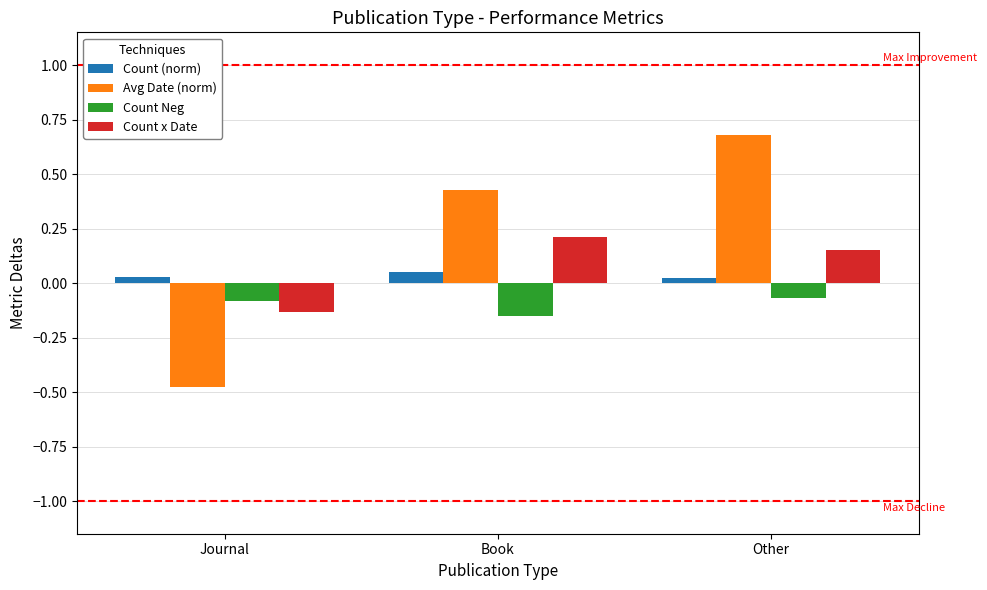

How many bars are there in each group?

4